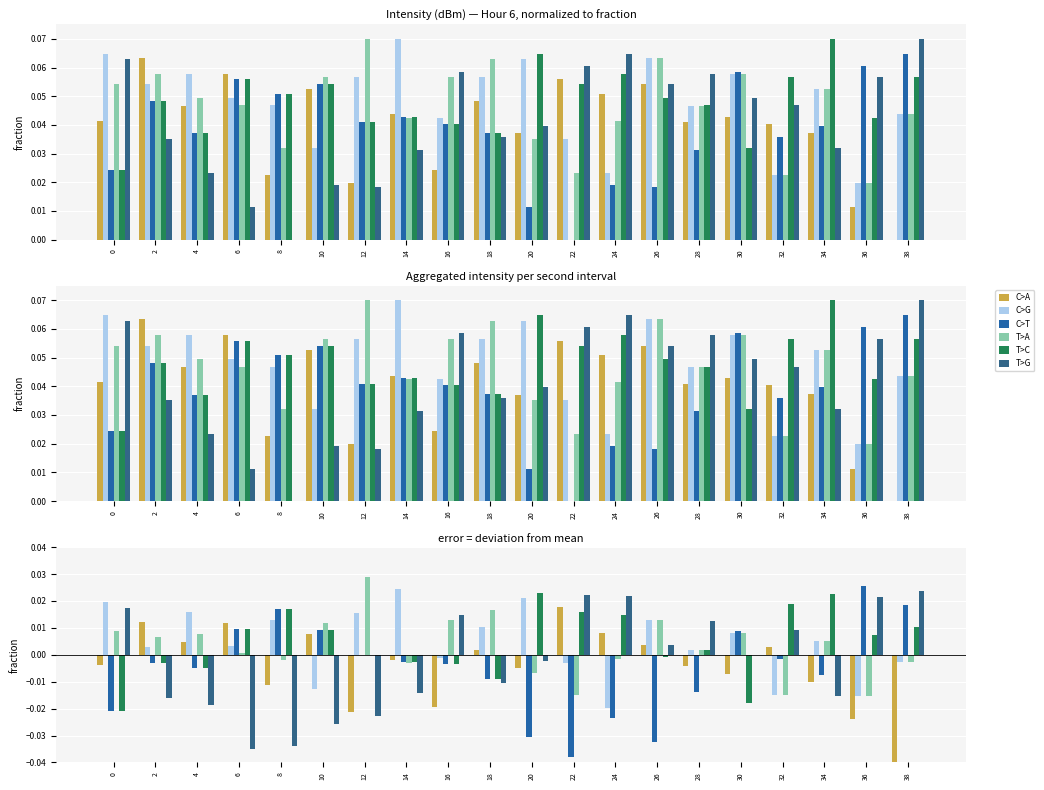

True or false: T>C has a value of -0.0 at 14.

True